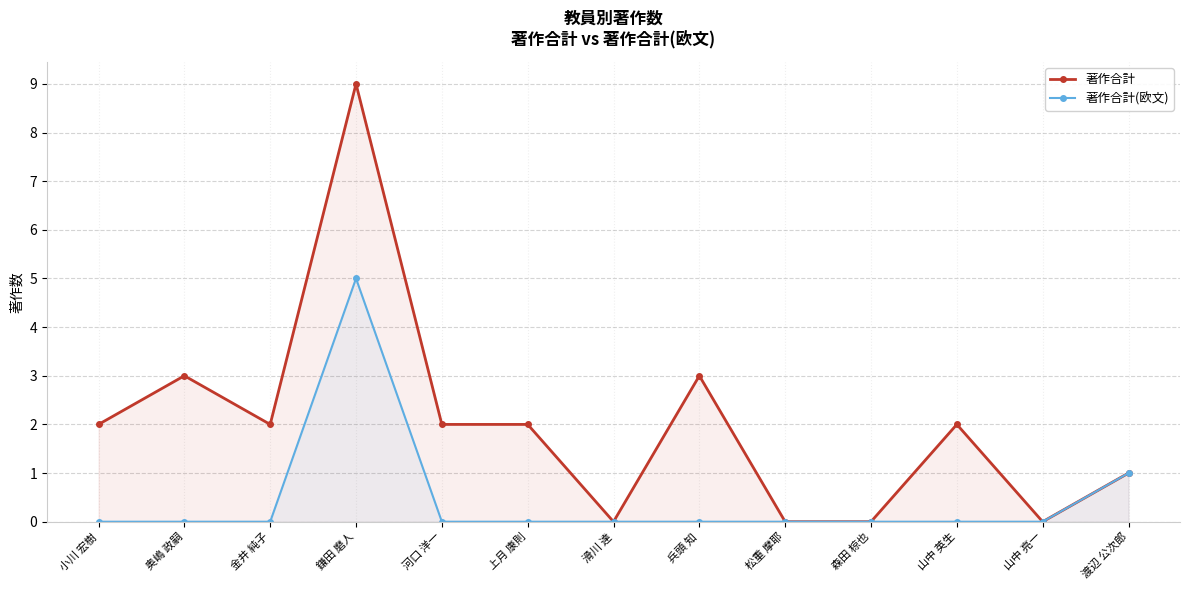

Reading right to left, transcribe all the data shown in this chart.

著作合計: 1	0	2	0	0	3	0	2	2	9	2	3	2
著作合計(欧文): 1	0	0	0	0	0	0	0	0	5	0	0	0